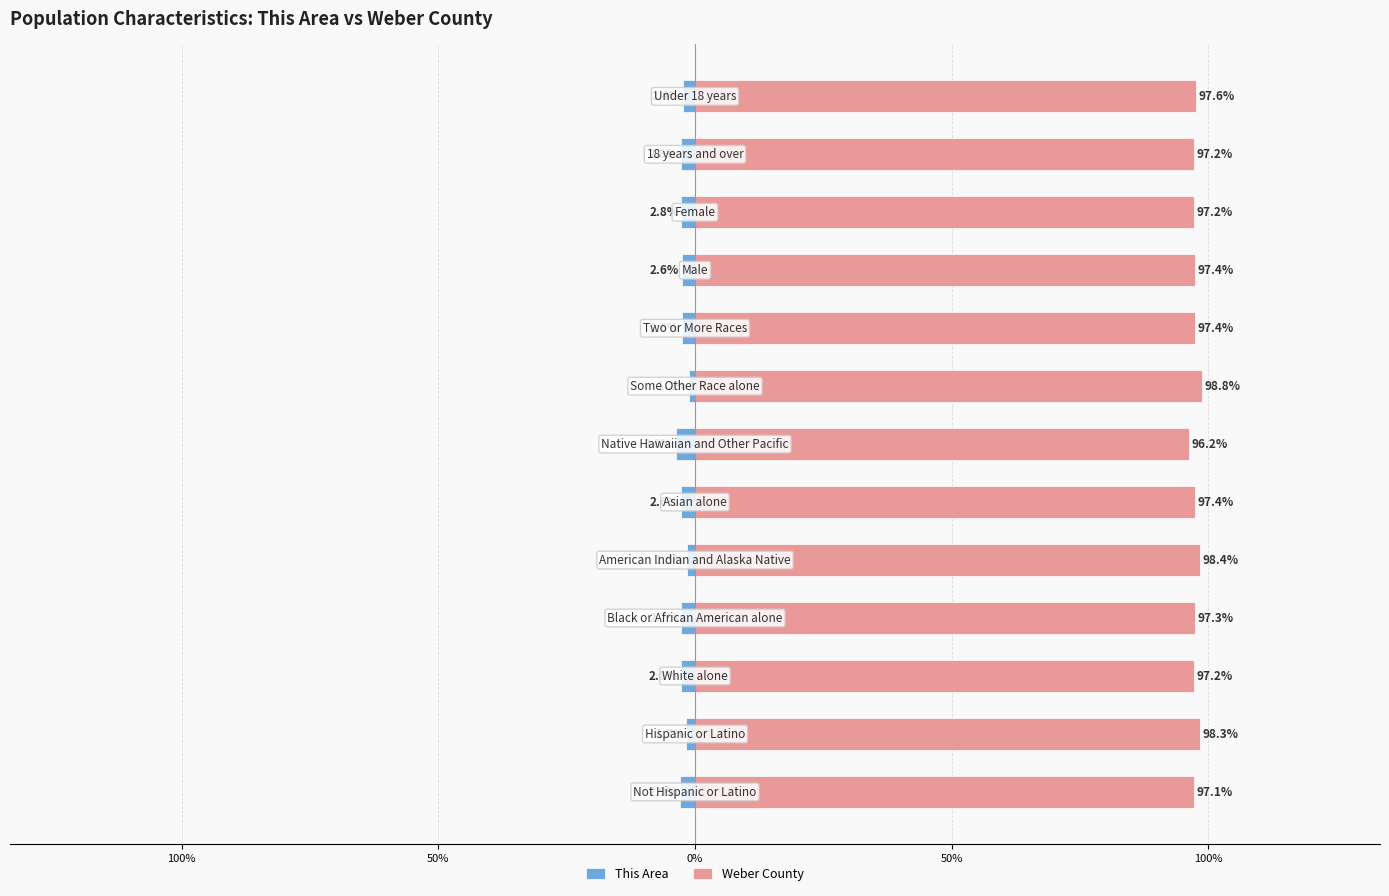

Count the number of categories in the chart.

13